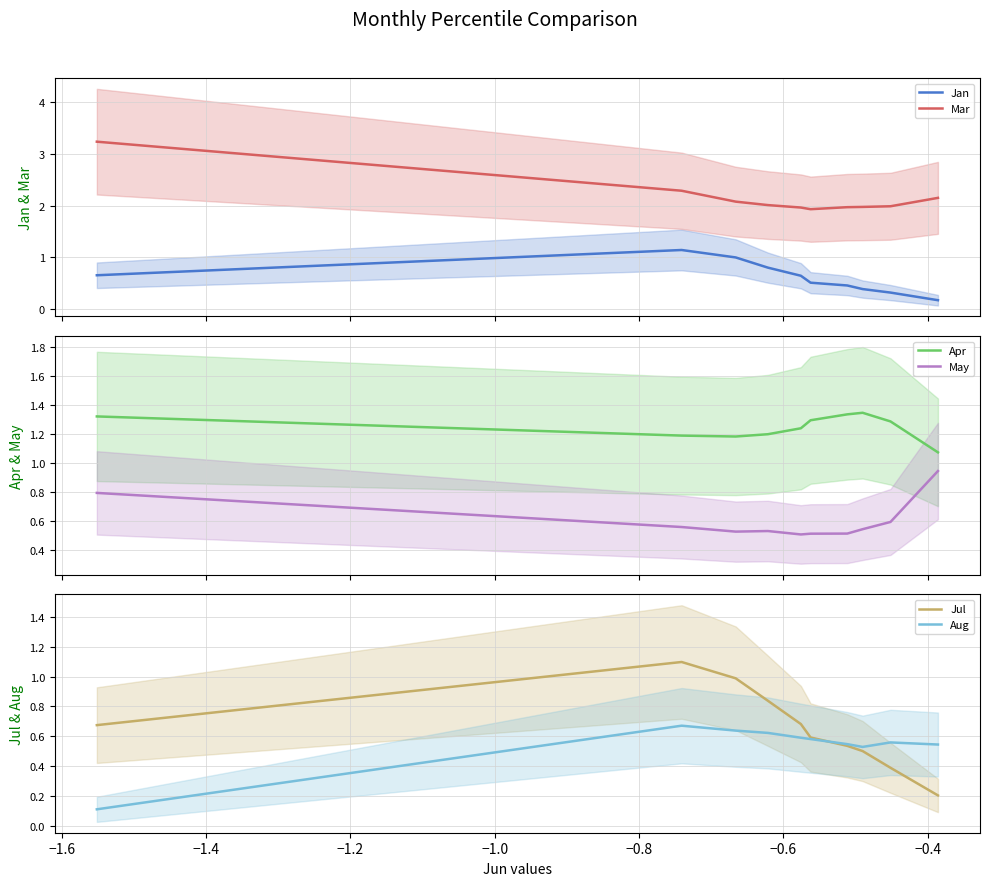

Reading left to right, extract all data points from this chart.

Jan: 0.7	1.1	1.0	0.8	0.6	0.5	0.5	0.4	0.3	0.2
Mar: 3.2	2.3	2.1	2.0	2.0	1.9	2.0	2.0	2.0	2.2
Apr: 1.3	1.2	1.2	1.2	1.2	1.3	1.3	1.3	1.3	1.1
May: 0.8	0.6	0.5	0.5	0.5	0.5	0.5	0.5	0.6	0.9
Jul: 0.7	1.1	1.0	0.8	0.7	0.6	0.5	0.5	0.4	0.2
Aug: 0.1	0.7	0.6	0.6	0.6	0.6	0.5	0.5	0.6	0.5